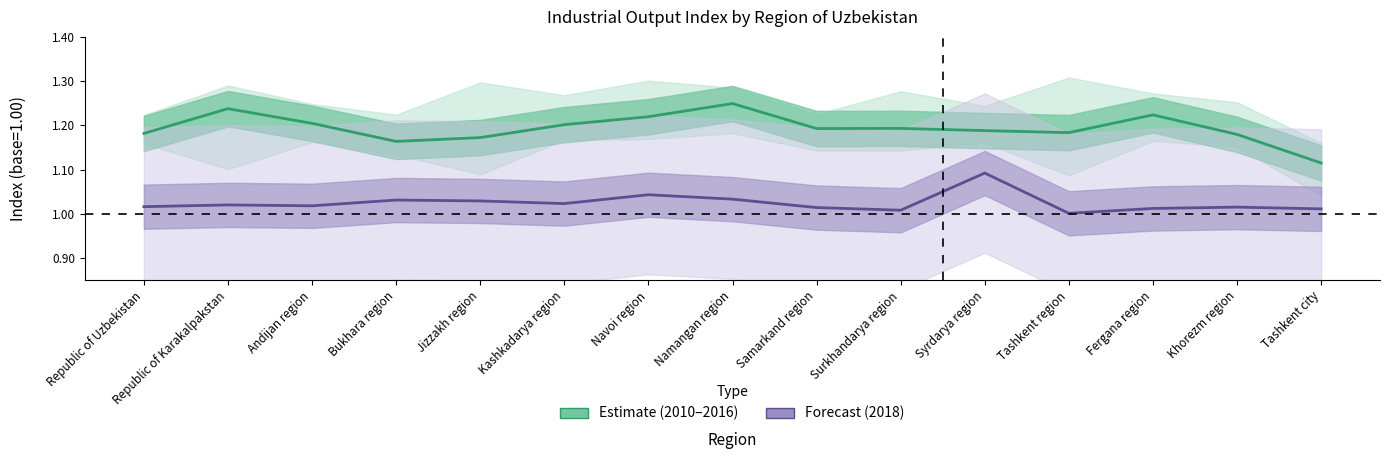

Rank the series by their maximum value, from lowest to highest.

Estimate 2018, Estimate (2010–2016 avg)